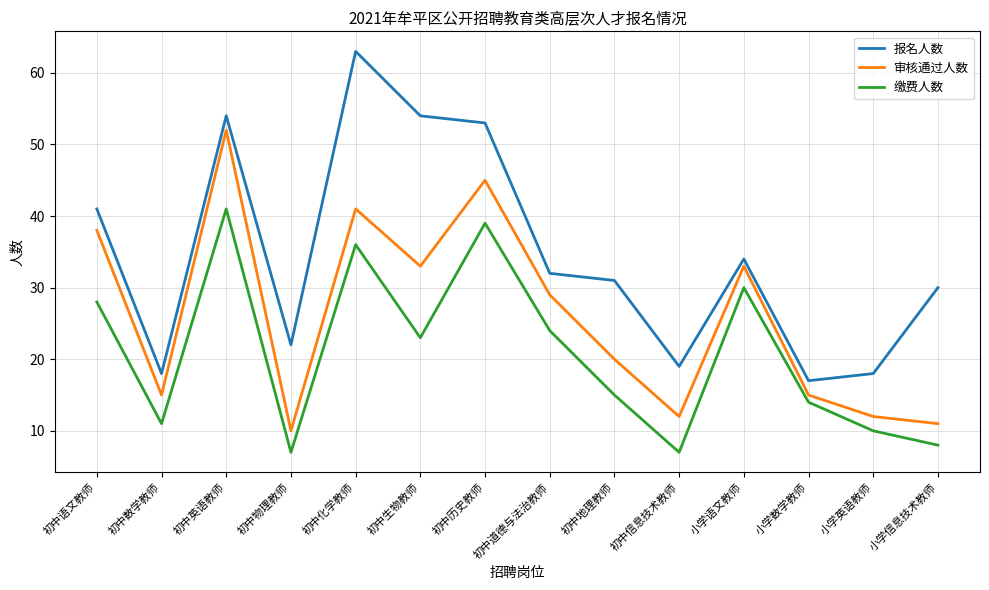

What is the difference between the maximum and minimum values in the 审核通过人数 series?

42